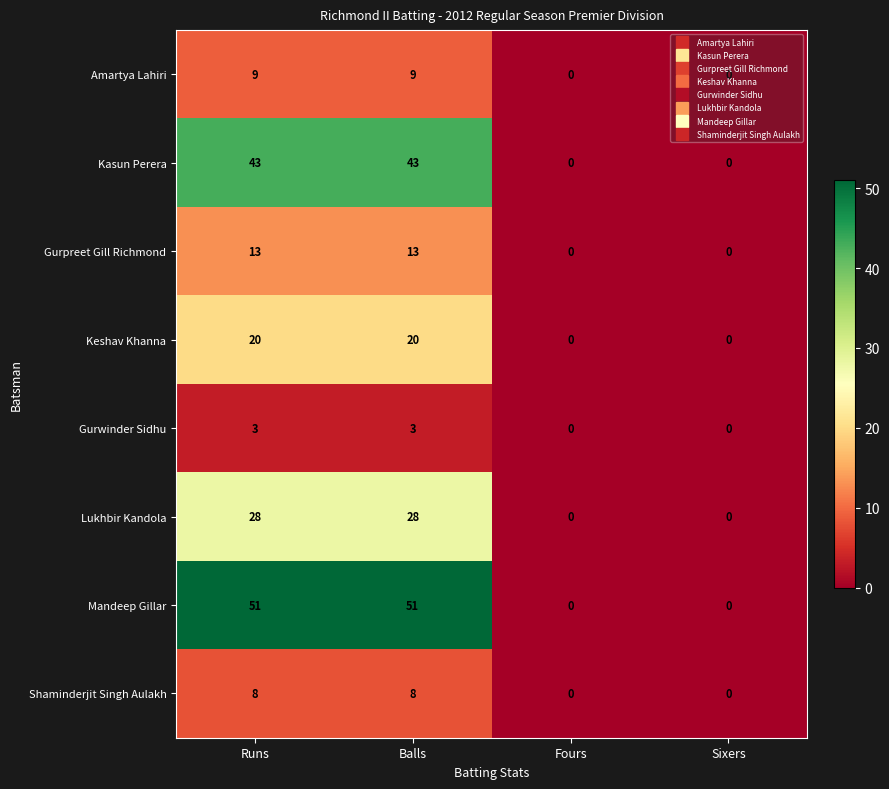

Which series changed the most between Runs and Sixers?

Mandeep Gillar